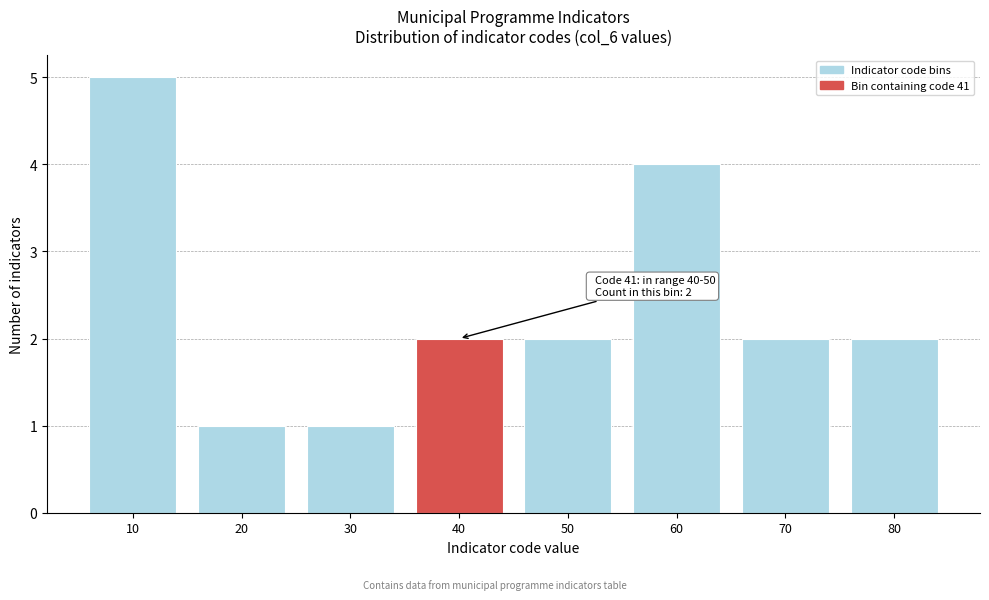

Reading left to right, extract all data points from this chart.

10=5	20=1	30=1	40=2	50=2	60=4	70=2	80=2